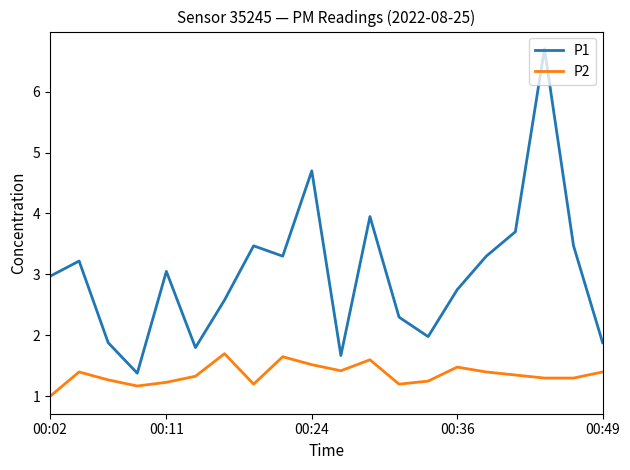

What is the greatest value displayed?

6.7